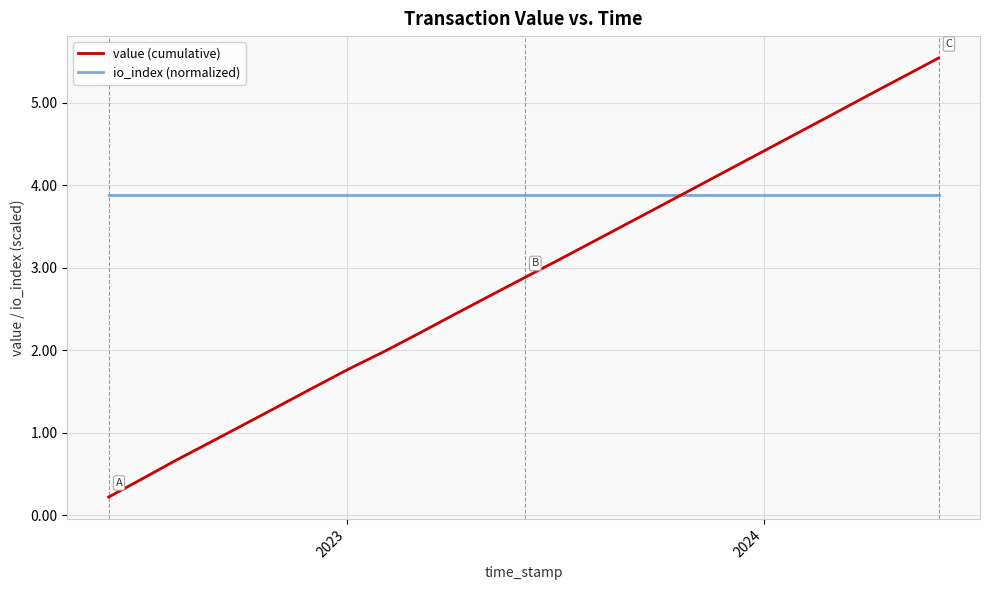

What is the maximum value shown in the chart?

5.5